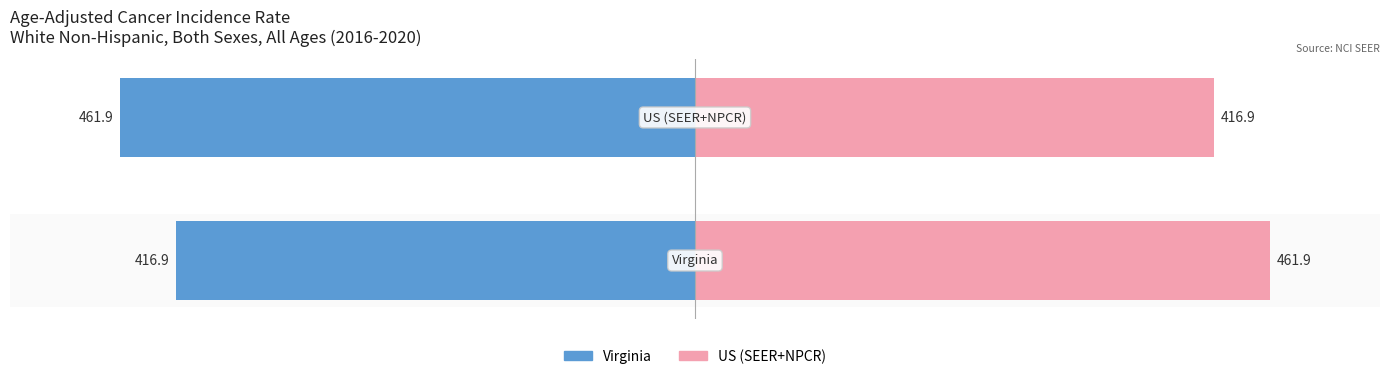

Reading left to right, what are all the values shown in this chart?

Virginia: -416.9	-461.9
US (SEER+NPCR): 461.9	416.9